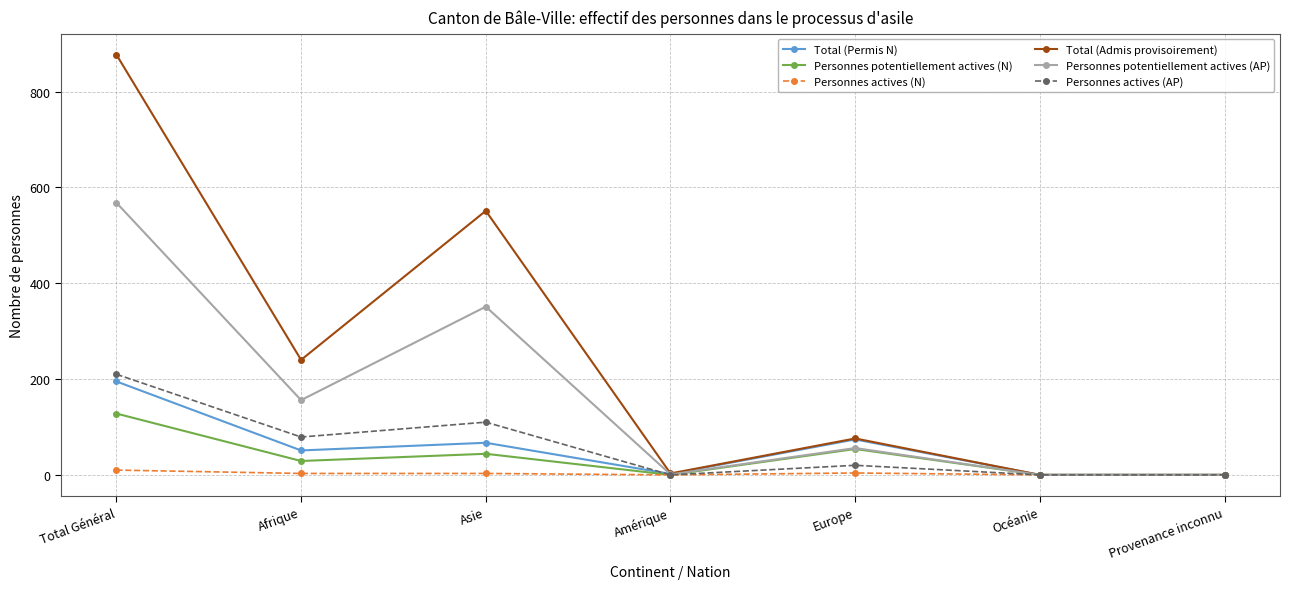

Between Total Général and Afrique, which series saw the biggest shift?

Total (Admis provisoirement)